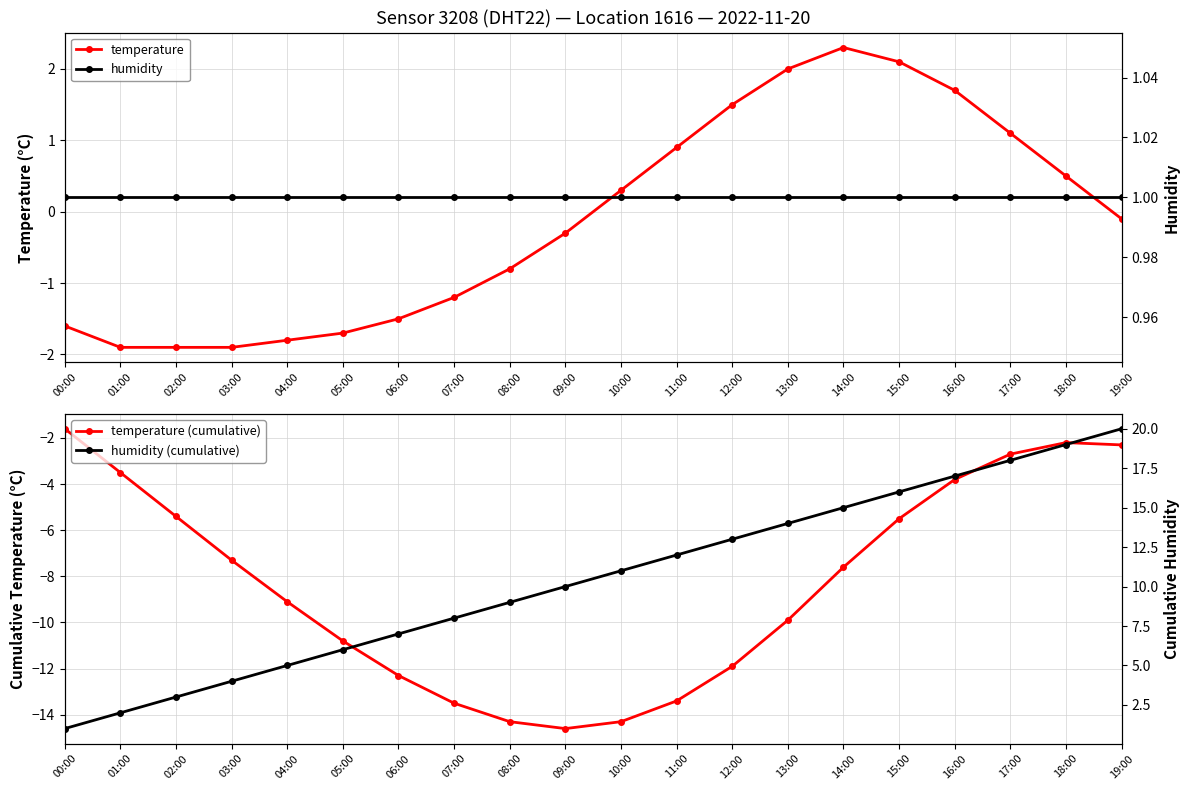

At which category does temperature (cumulative) reach its first local valley?

09:00